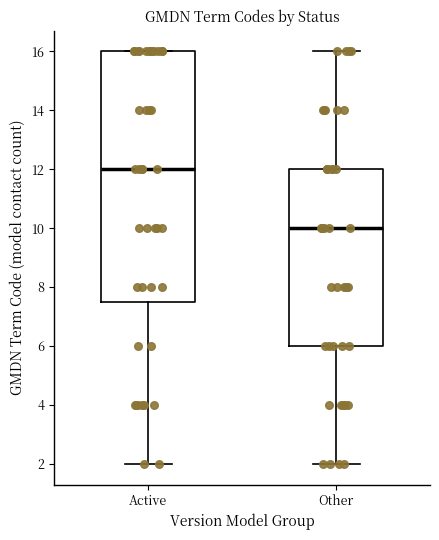

Reading left to right, read every box against the y-axis: the position of its median line, the range the box covers, and the ends of its whiskers. The values are not printed on the chart, so give them approximately, as read against the axis.

Active: median 12.0, box 7.6 to 16.0, whiskers 2.0 to 16.0
Other: median 10.0, box 6.0 to 12.0, whiskers 2.0 to 16.0